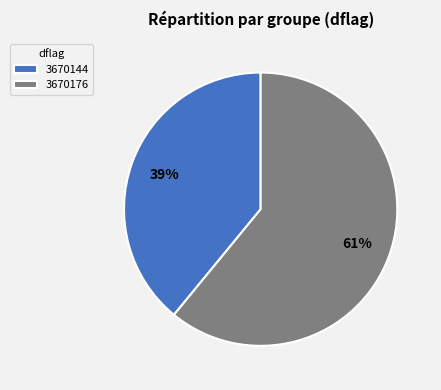

Between 3670144 and 3670176, which is larger?

3670176